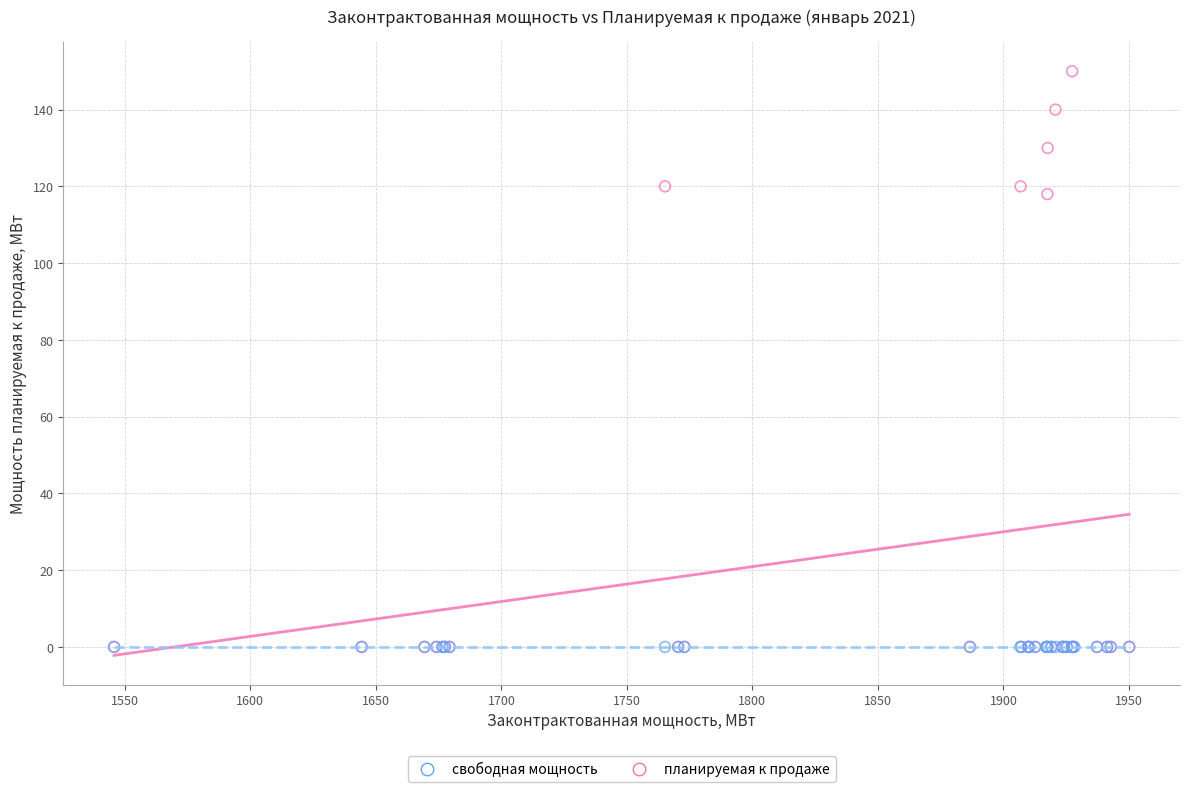

What are all the series names shown in the legend?

свободная мощность, планируемая к продаже